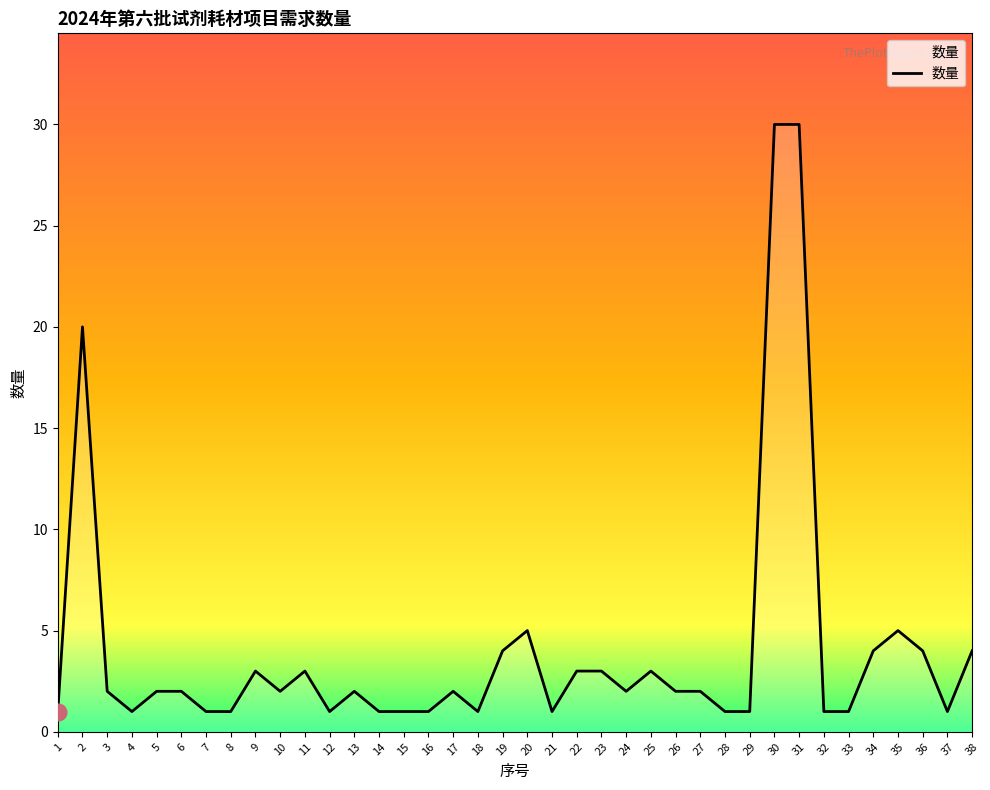

The value at 37 is 1. True or false?

True